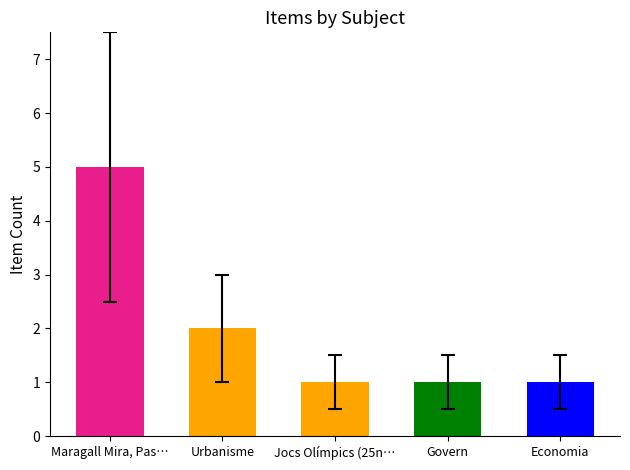

What is the greatest value displayed?

5